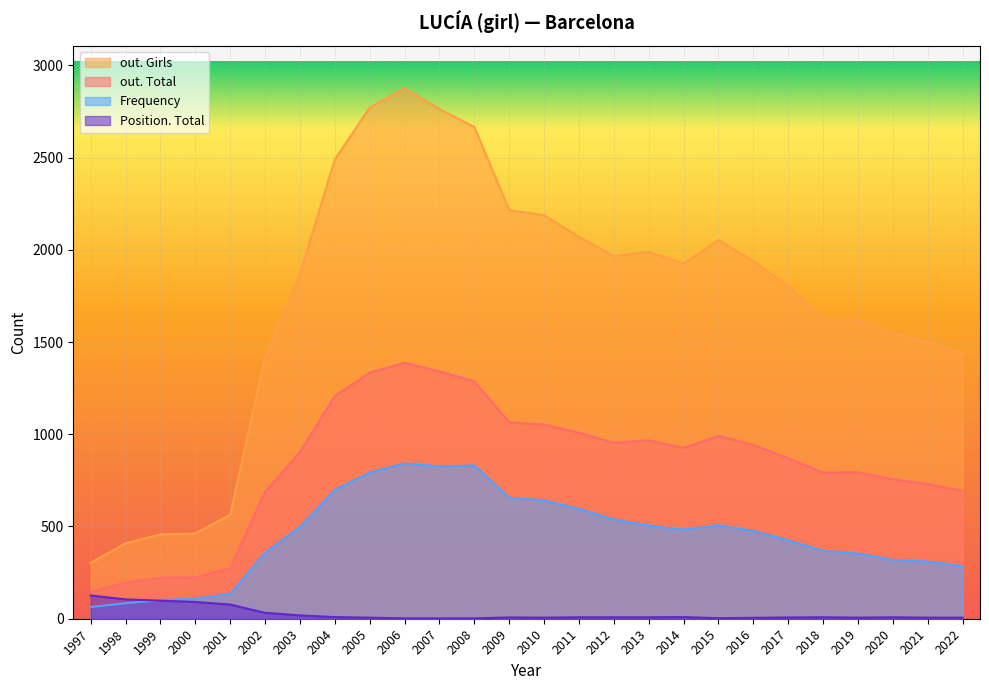

Which series has the largest total across all categories?

out. Girls